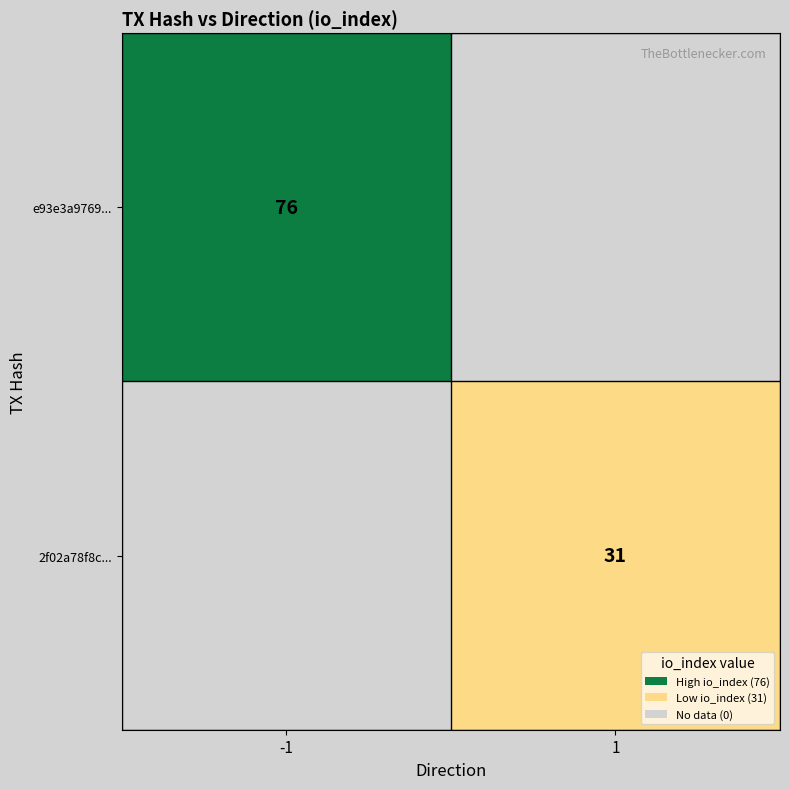

At which category is the sum across all series the highest?

-1